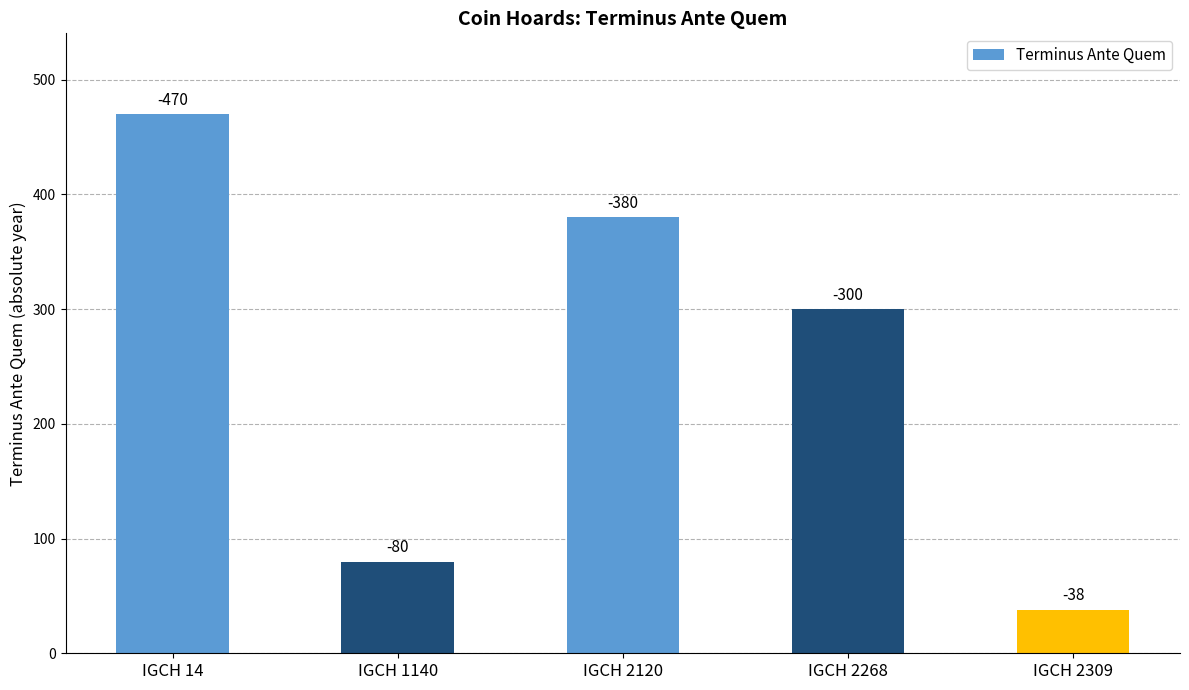

Reading left to right, list all the values displayed in this chart.

IGCH 14=470	IGCH 1140=80	IGCH 2120=380	IGCH 2268=300	IGCH 2309=38